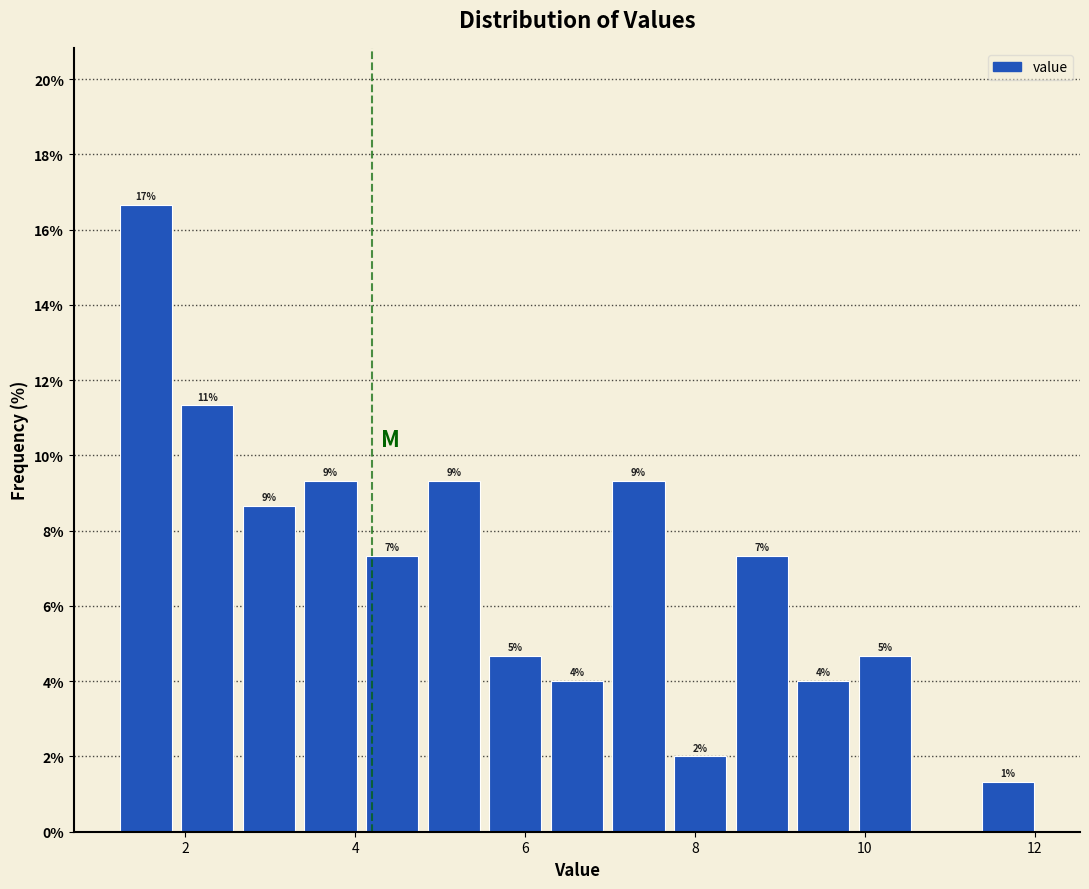

Around what value on the x-axis is the tallest bar? Give the approximate position of its centre, as read against the axis.

1.6